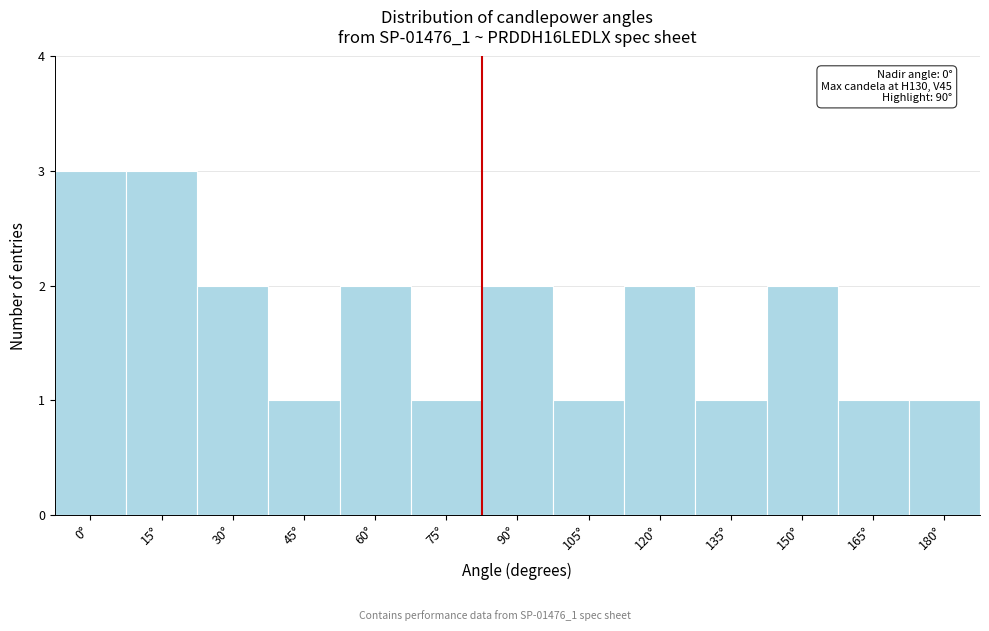

Reading left to right, extract all data points from this chart.

3	3	2	1	2	1	2	1	2	1	2	1	1